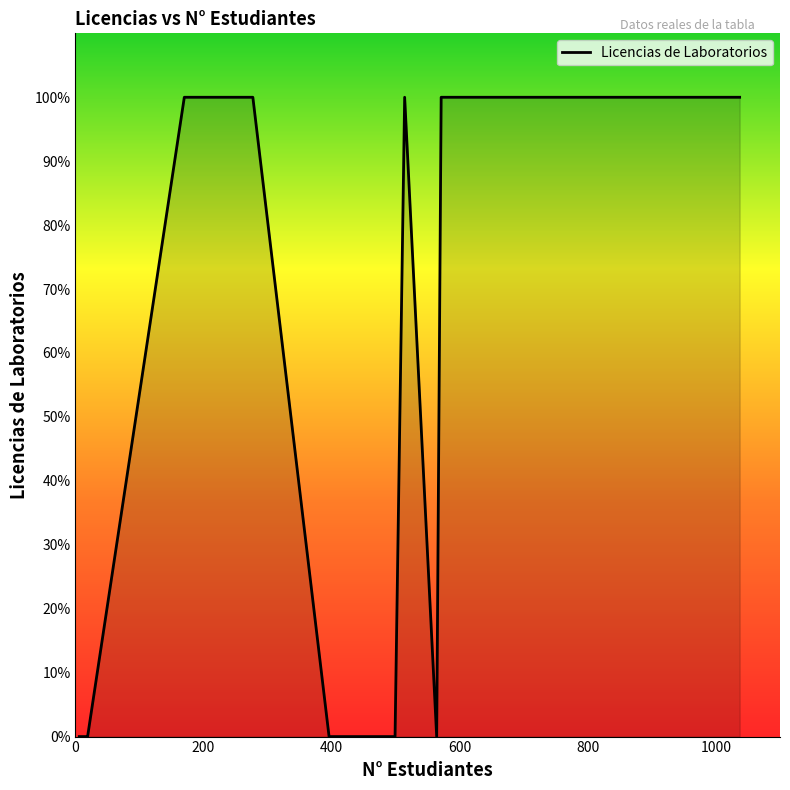

At which category does the data reach its first local valley?

396